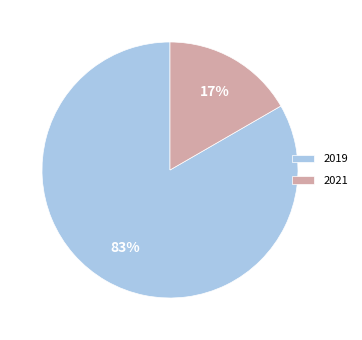

To the nearest percent, what is the average slice percentage?

50%